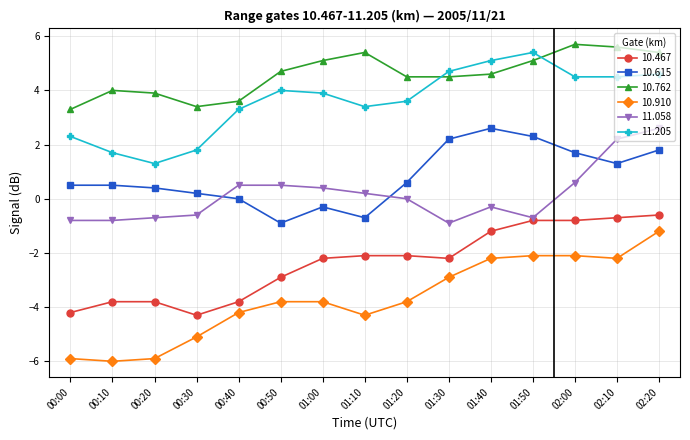

True or false: 10.762 and 10.467 intersect in this chart.

False